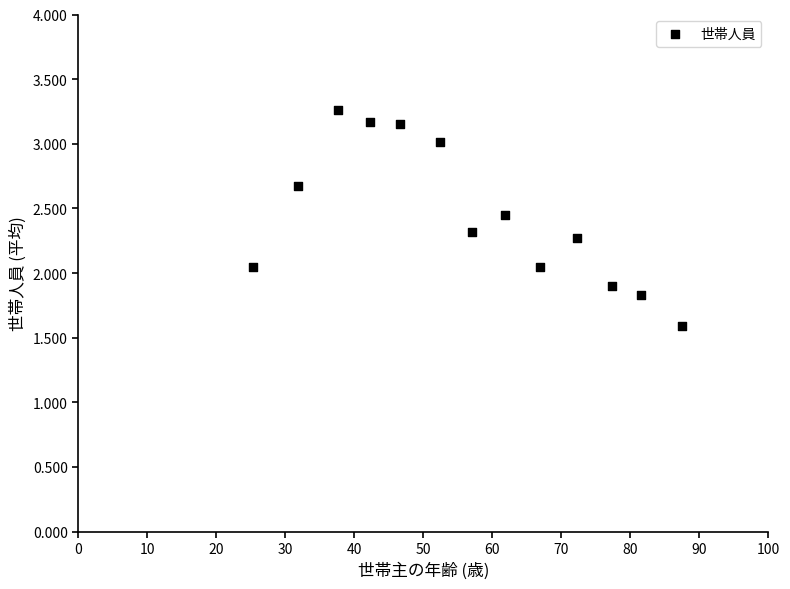

What is the range of Y values (max minus min)?

1.7